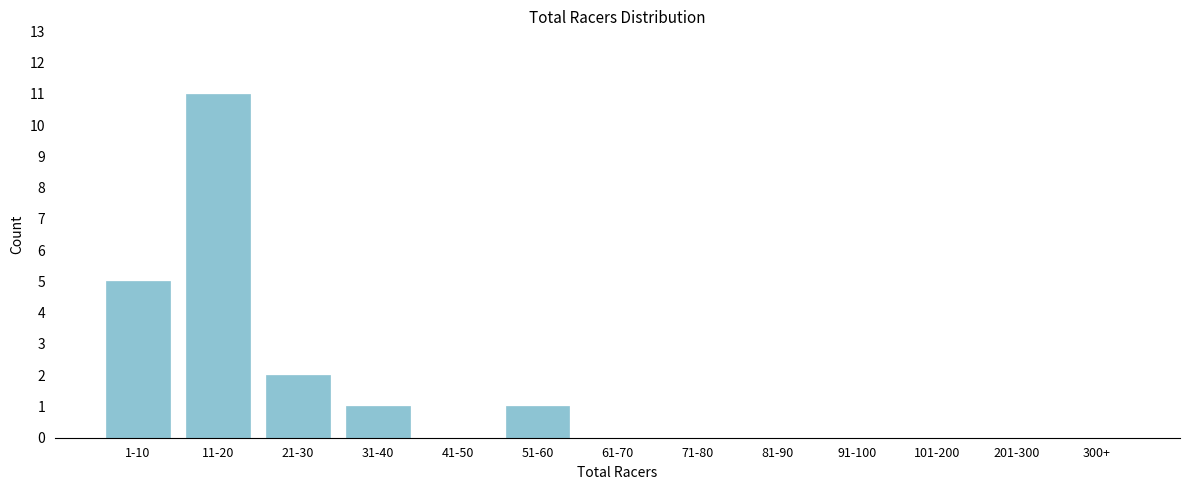

Reading left to right, list all the values displayed in this chart.

1-10=5	11-20=11	21-30=2	31-40=1	41-50=0	51-60=1	61-70=0	71-80=0	81-90=0	91-100=0	101-200=0	201-300=0	300+=0